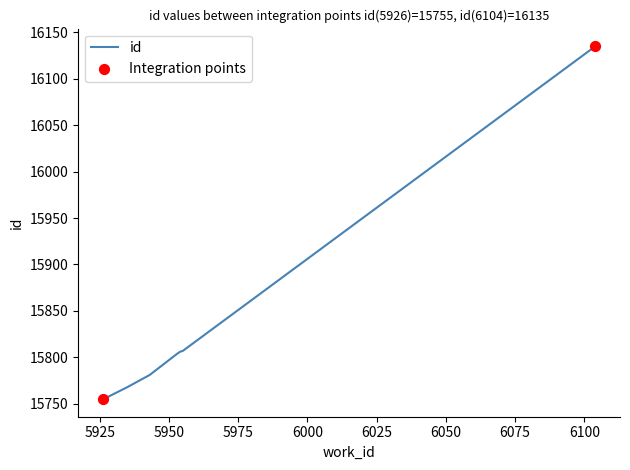

What is the difference between the second highest and second lowest values?

51